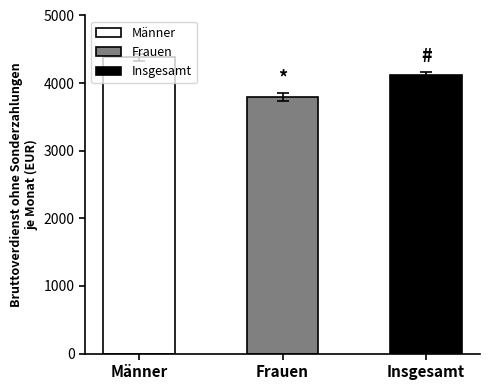

What position from the left is Frauen?

2